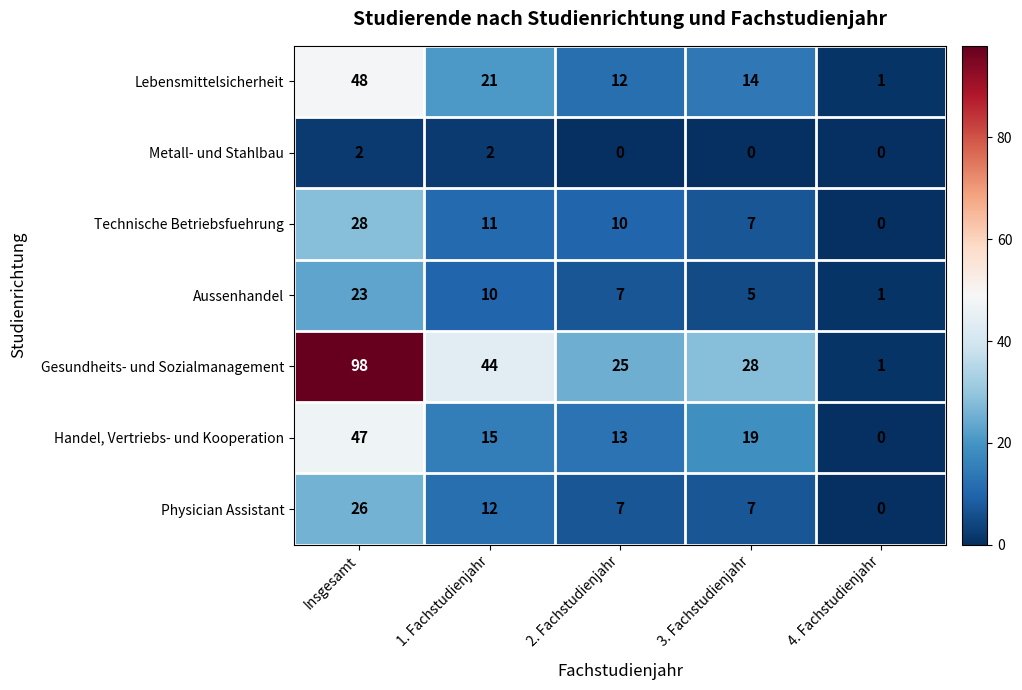

At which label is Physician Assistant closest to 13?

1. Fachstudienjahr